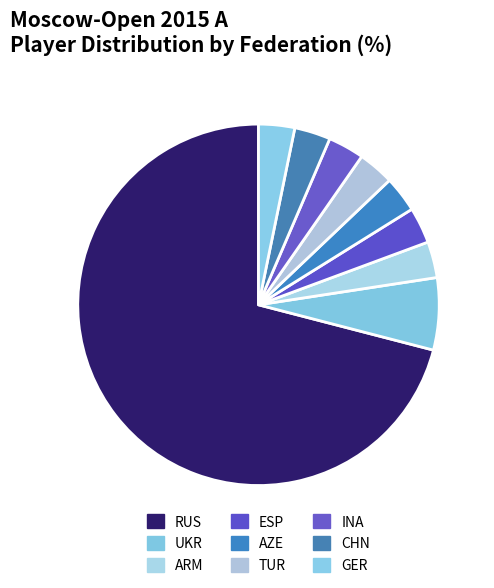

How many slices are in this pie chart?

9